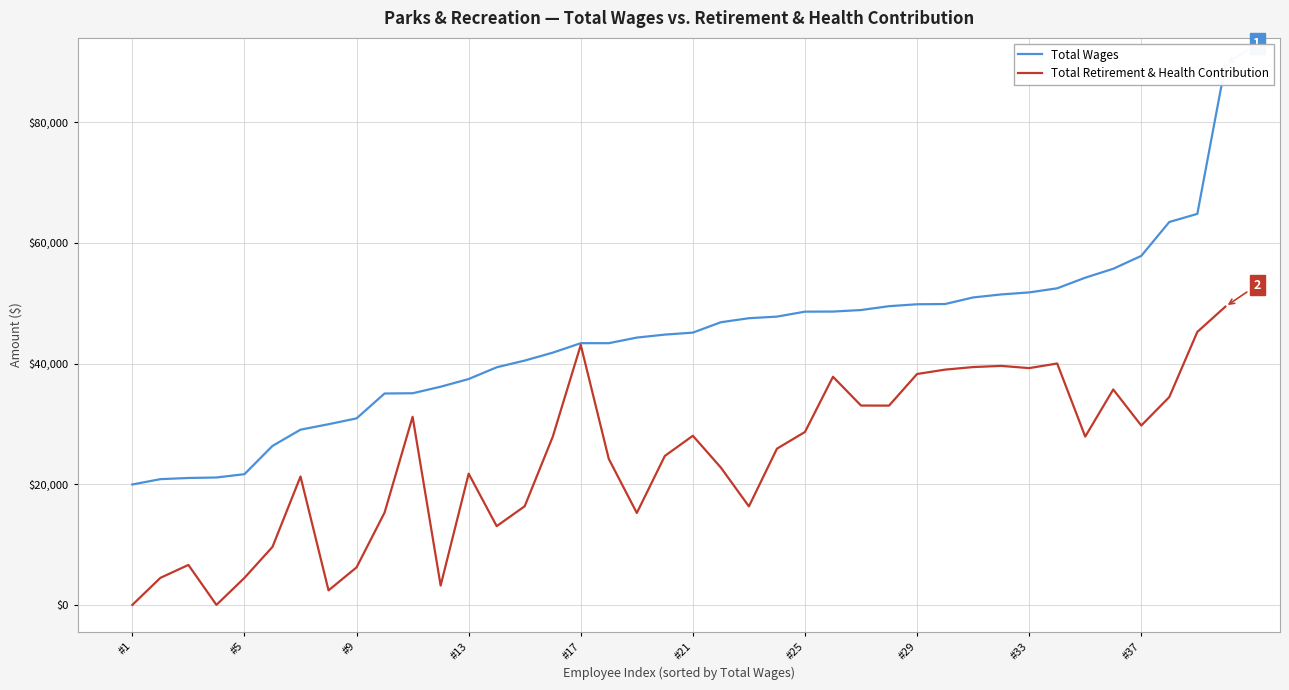

What is the maximum value for Total Retirement & Health Contribution?

49434